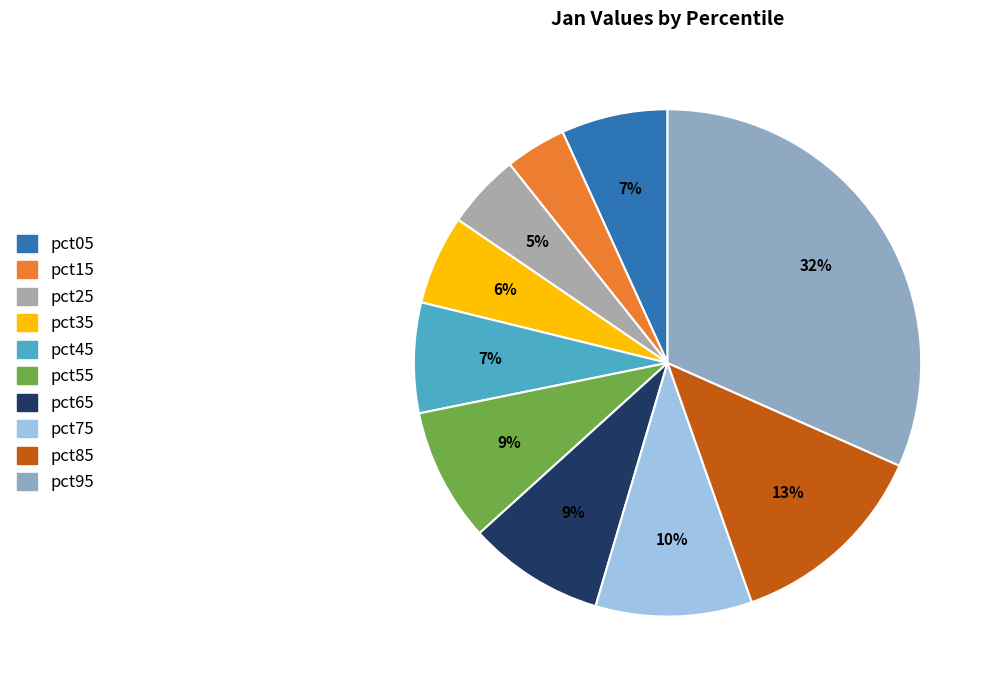

Combined, what portion of the pie is pct35 and pct05?

12.5%